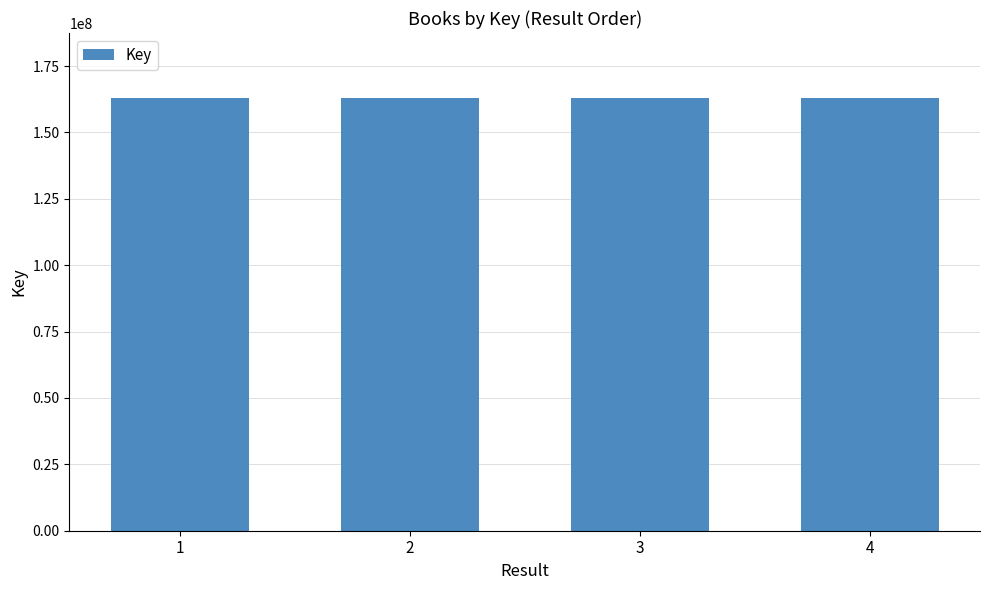

What is the sum of all values?

652009668